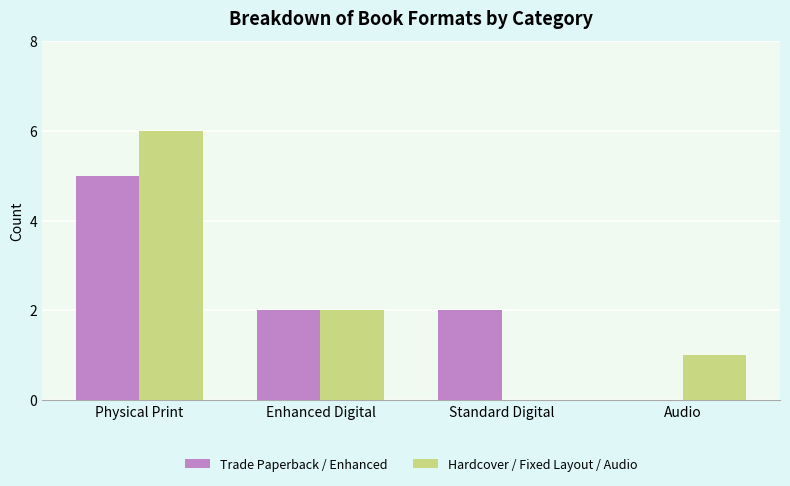

Is the value of Hardcover / Fixed Layout / Audio at Audio greater than the value of Trade Paperback / Enhanced at Enhanced Digital?

No